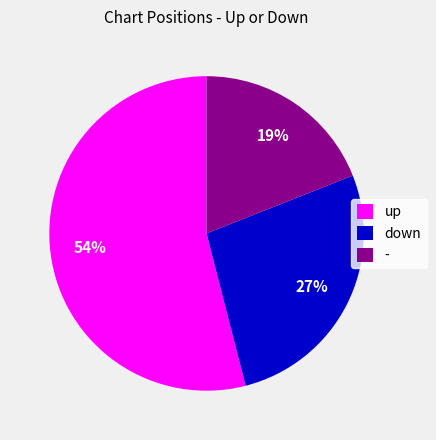

To the nearest percent, what is the combined percentage of down and -?

46%